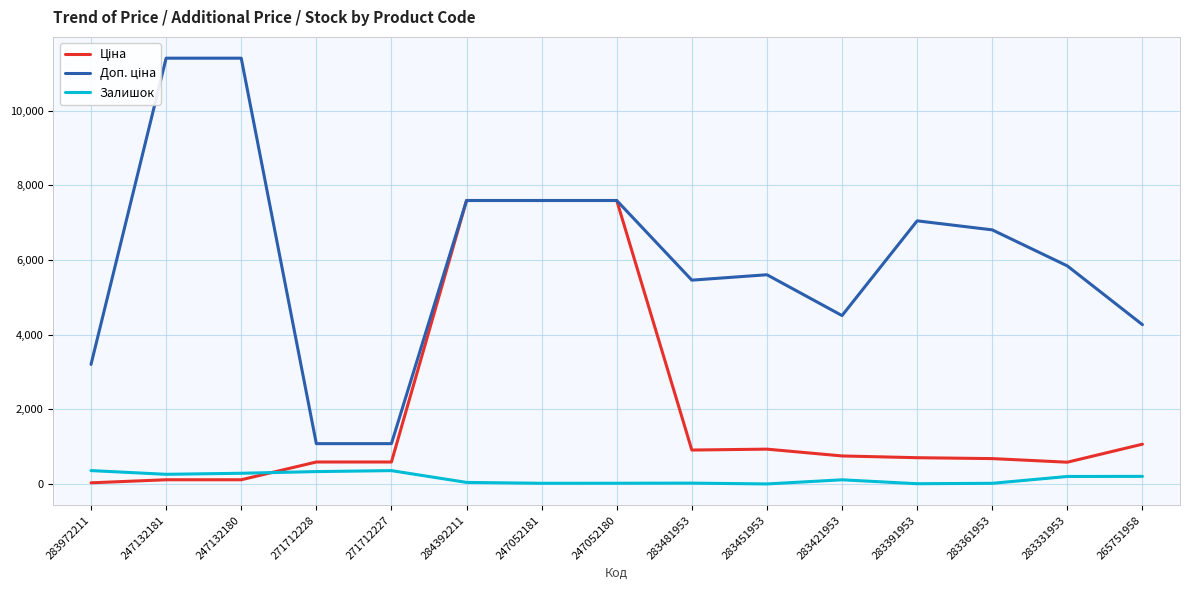

Which series has the widest spread of values?

Доп. ціна